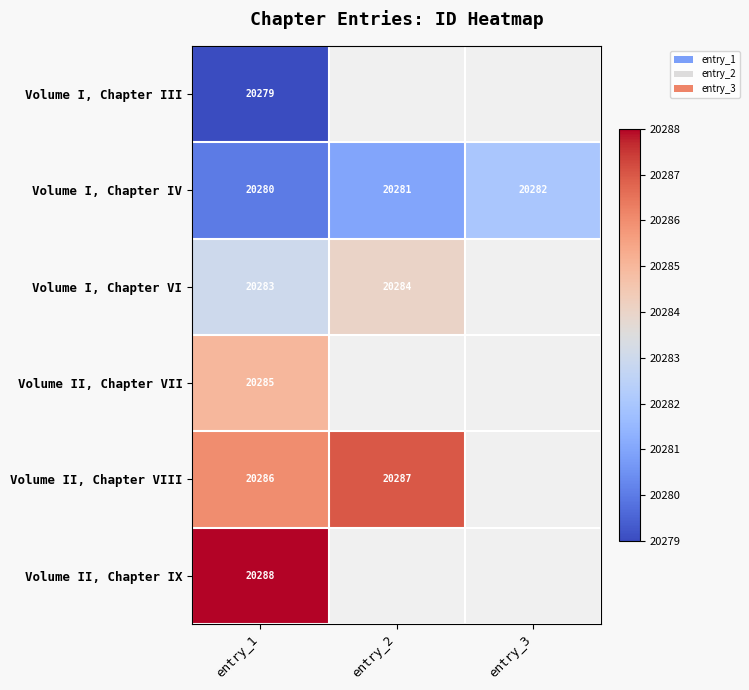

List the labels in order of Volume I, Chapter IV value, smallest first.

entry_1, entry_2, entry_3